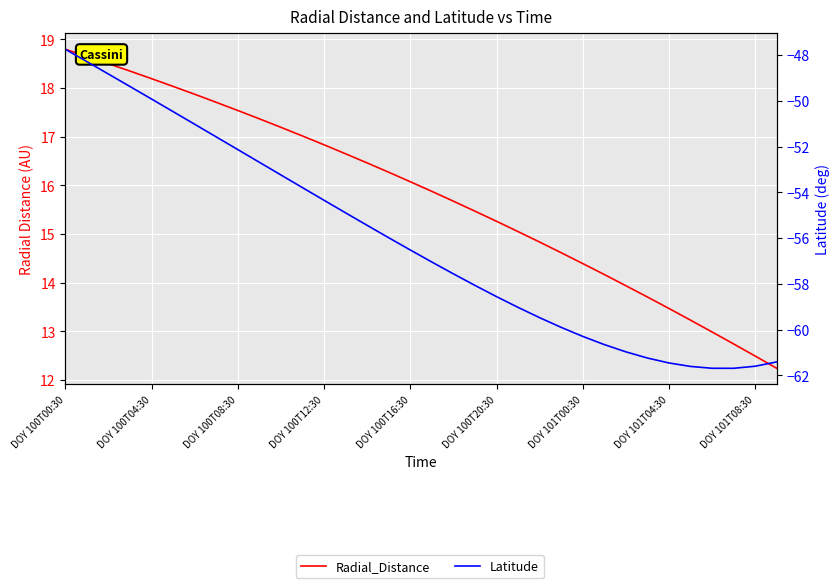

True or false: Latitude and Radial_Distance cross at least once.

False